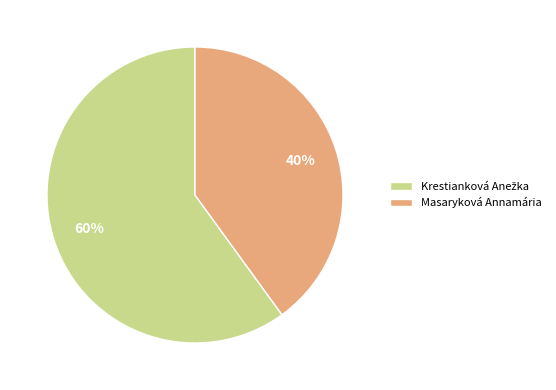

What percentage is the Masaryková Annamária slice, to the nearest percent?

40%